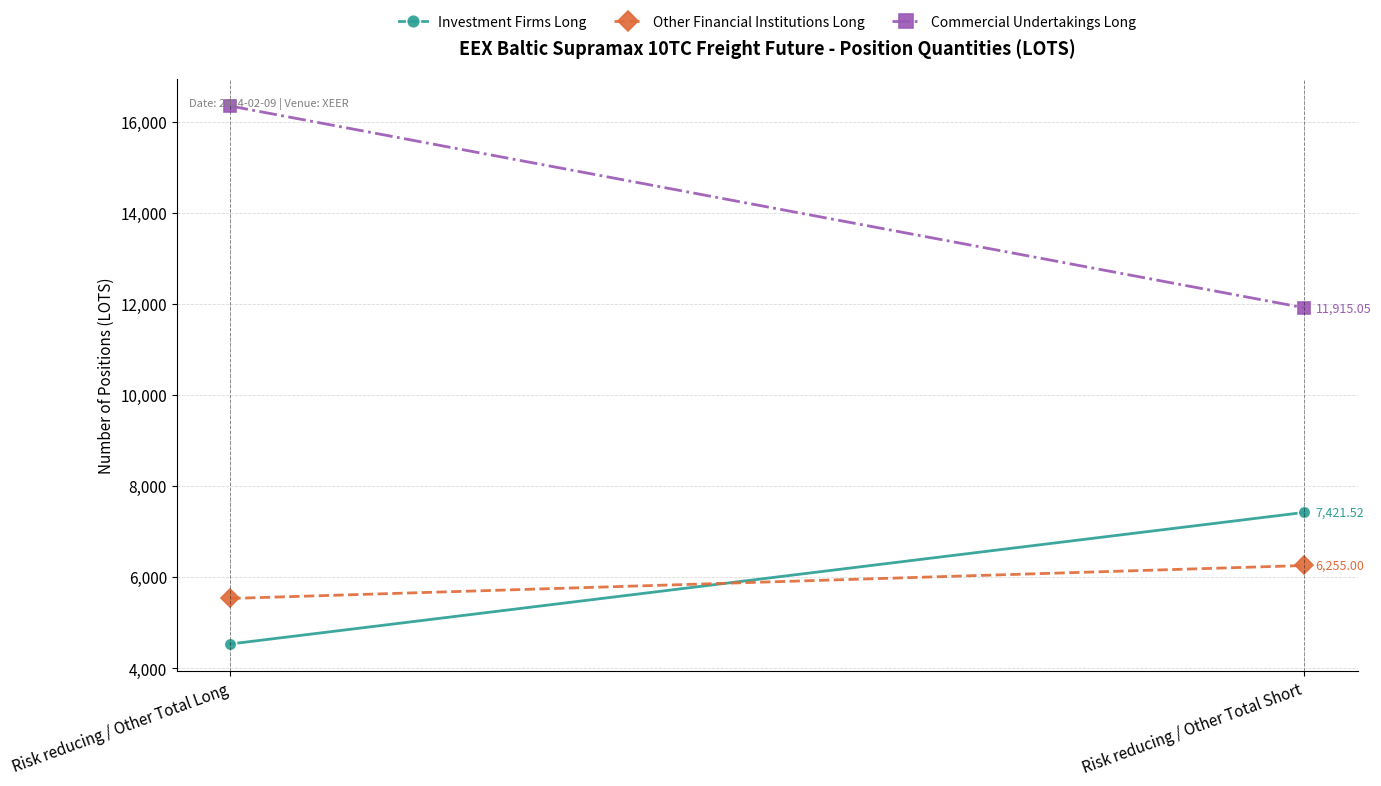

What is the minimum value shown in the chart?

4531.3